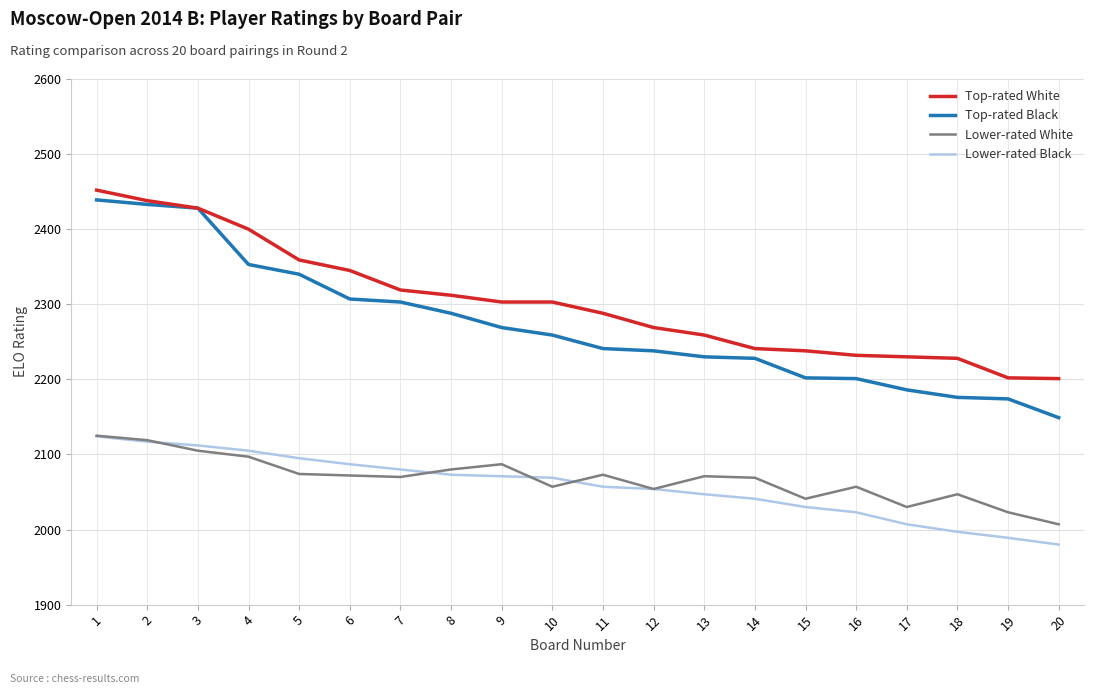

What is the maximum value for Lower-rated White?

2125